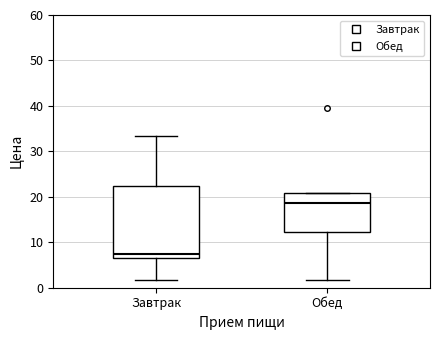

Which box has the lowest median line?

Завтрак